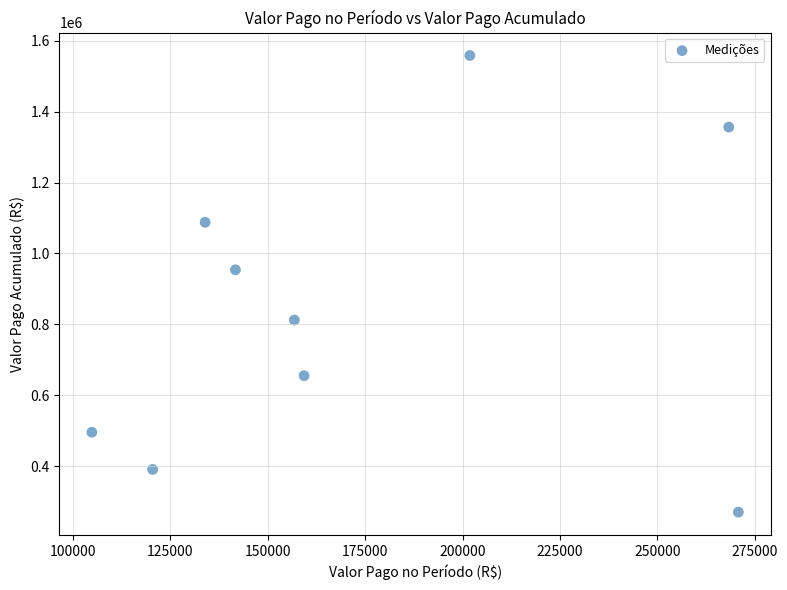

What Y value in the scatter plot is closest to 914424?

953940.3